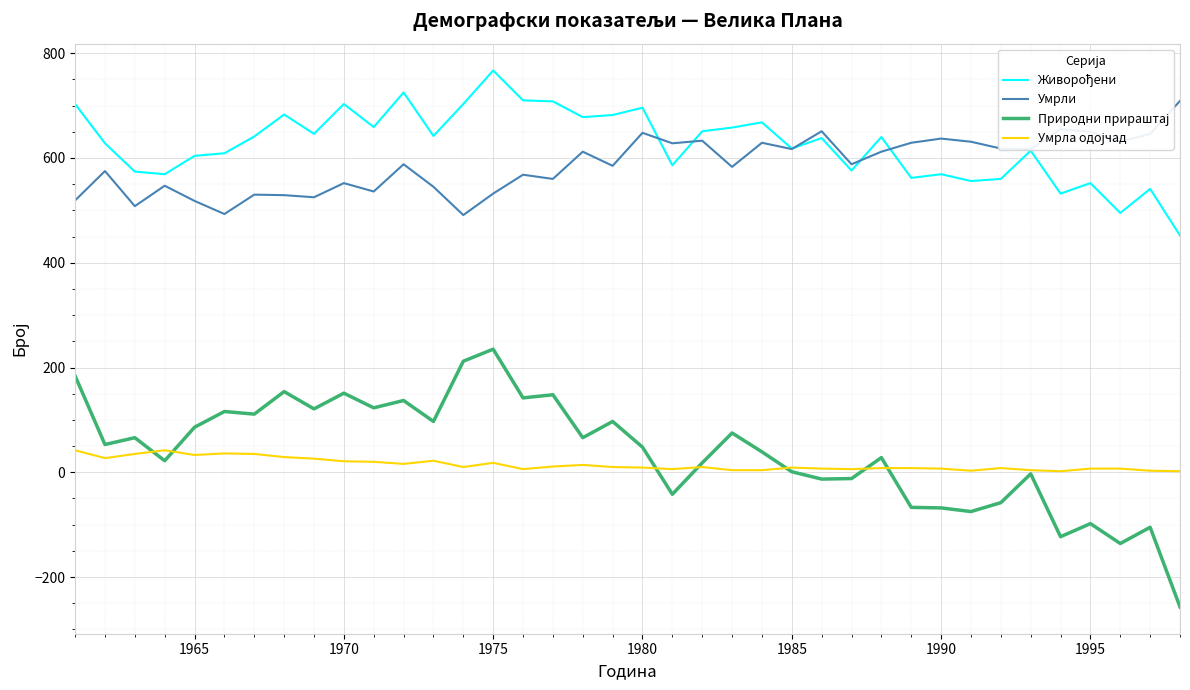

True or false: Умрли and Умрла одојчад cross at least once.

False